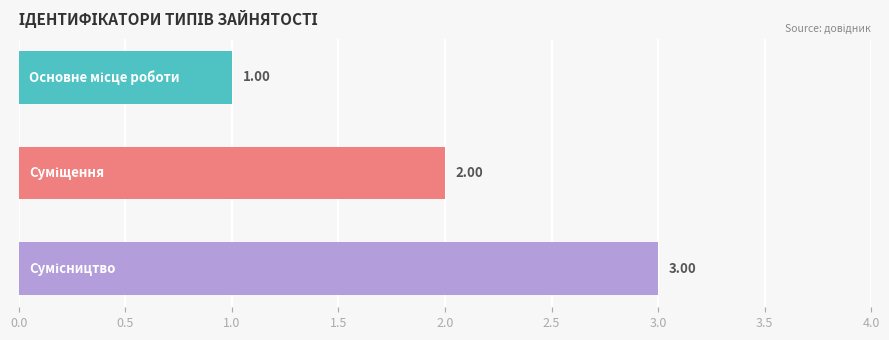

What is the difference between the maximum and minimum values?

2